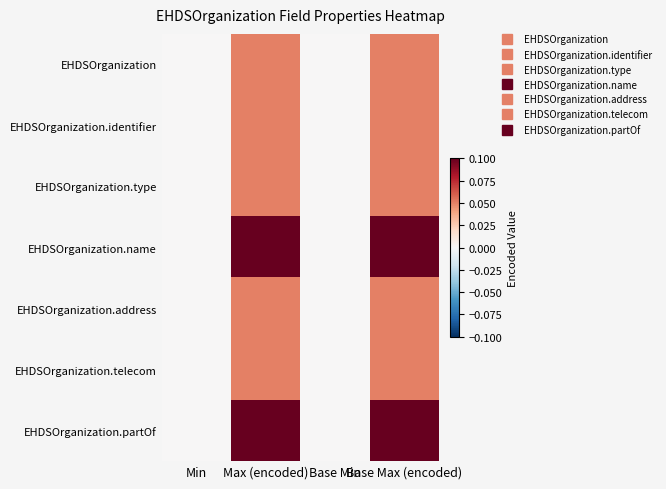

Reading left to right, what are all the values shown in this chart?

EHDSOrganization: Min=0.0	Max (encoded)=0.1	Base Min=0.0	Base Max (encoded)=0.1
EHDSOrganization.identifier: Min=0.0	Max (encoded)=0.1	Base Min=0.0	Base Max (encoded)=0.1
EHDSOrganization.type: Min=0.0	Max (encoded)=0.1	Base Min=0.0	Base Max (encoded)=0.1
EHDSOrganization.name: Min=0.0	Max (encoded)=0.1	Base Min=0.0	Base Max (encoded)=0.1
EHDSOrganization.address: Min=0.0	Max (encoded)=0.1	Base Min=0.0	Base Max (encoded)=0.1
EHDSOrganization.telecom: Min=0.0	Max (encoded)=0.1	Base Min=0.0	Base Max (encoded)=0.1
EHDSOrganization.partOf: Min=0.0	Max (encoded)=0.1	Base Min=0.0	Base Max (encoded)=0.1